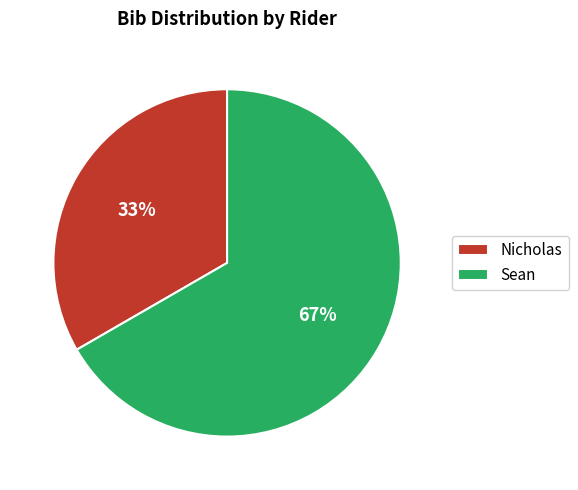

The Nicholas slice represents 33% of the pie. True or false?

True